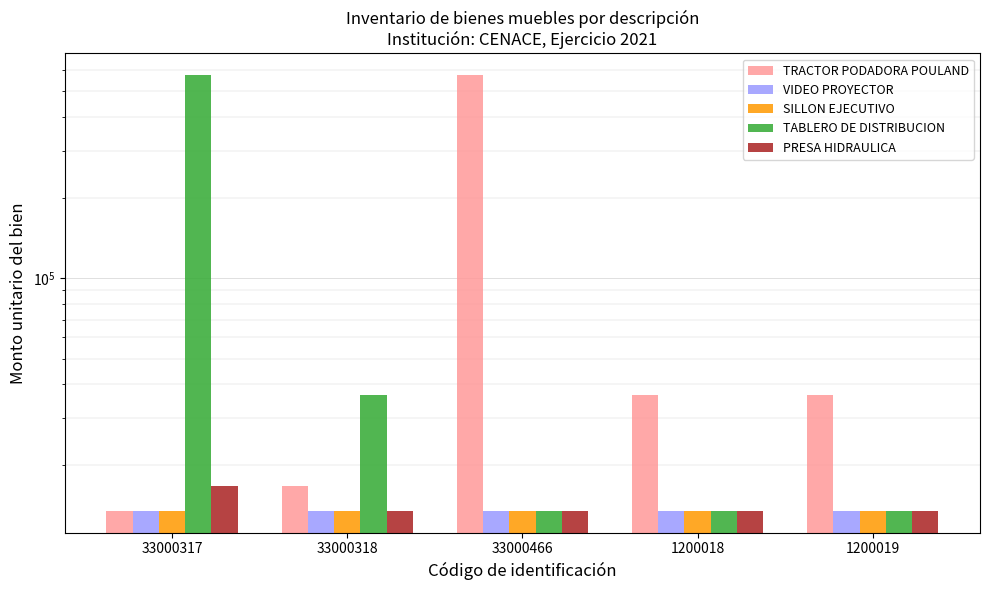

What is the average value of the TABLERO DE DISTRIBUCION series?

130408.5